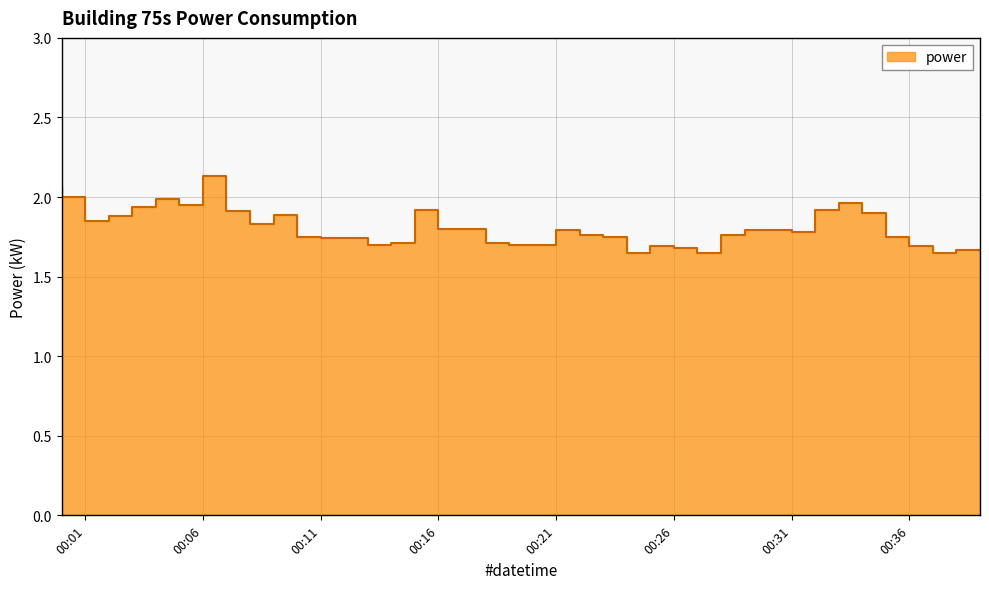

What is the change in value from 2023-05-16T00:00:00 to 2023-05-16T00:16:00?

-0.1